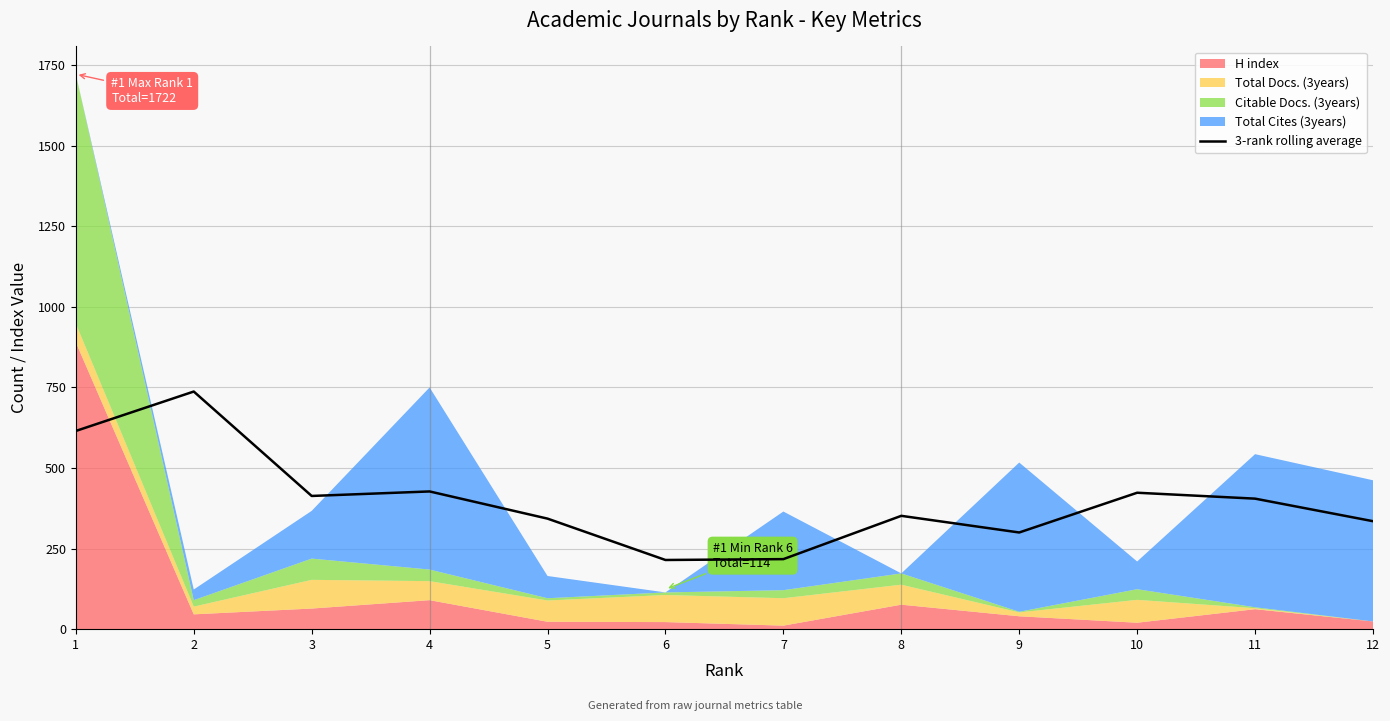

What is the sum of the values at 9 and 1?

915.0